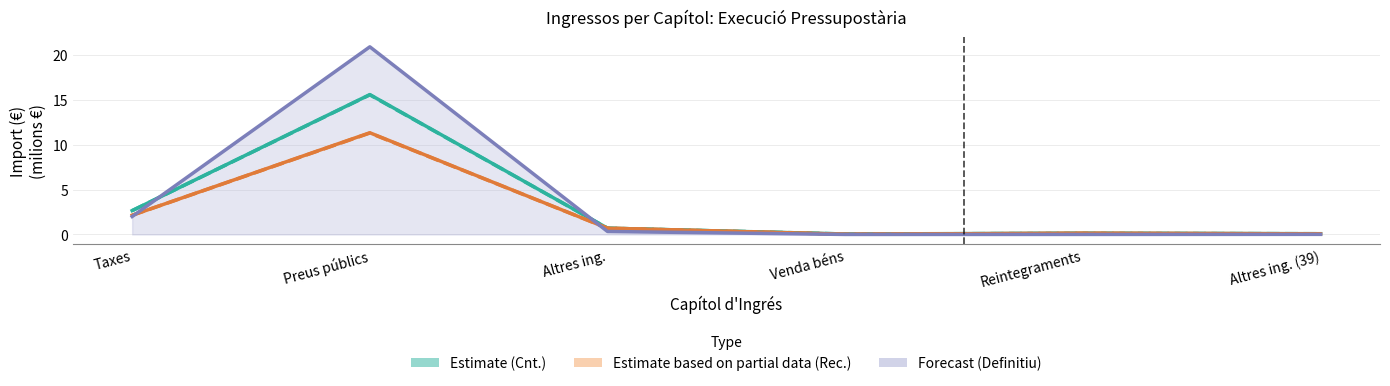

What is the value of the Rec. Íntegra point at the 5th from the left?

0.1